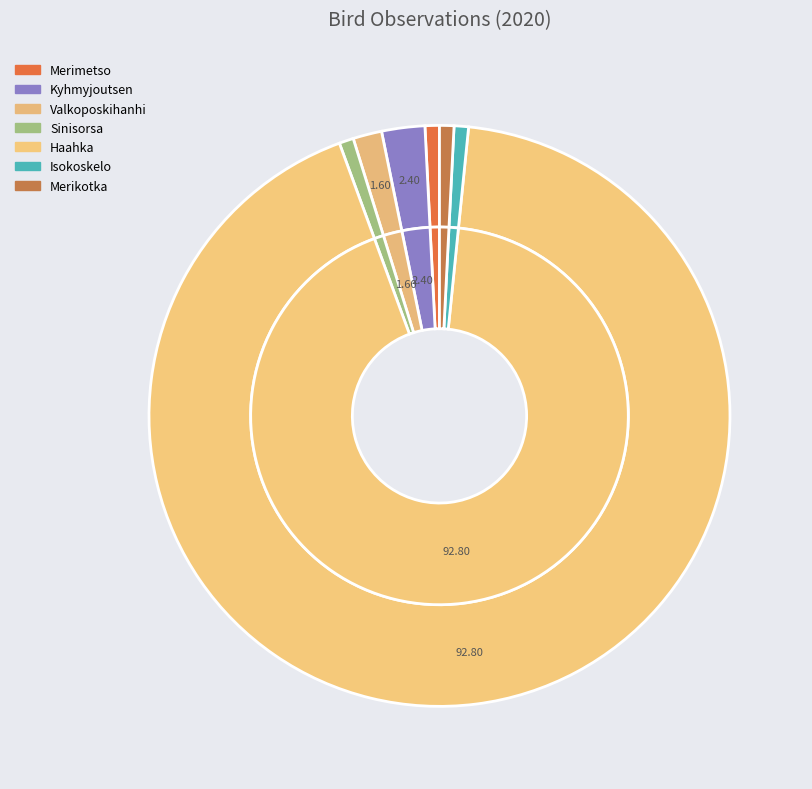

What percentage is the Merimetso slice, to the nearest percent?

1%